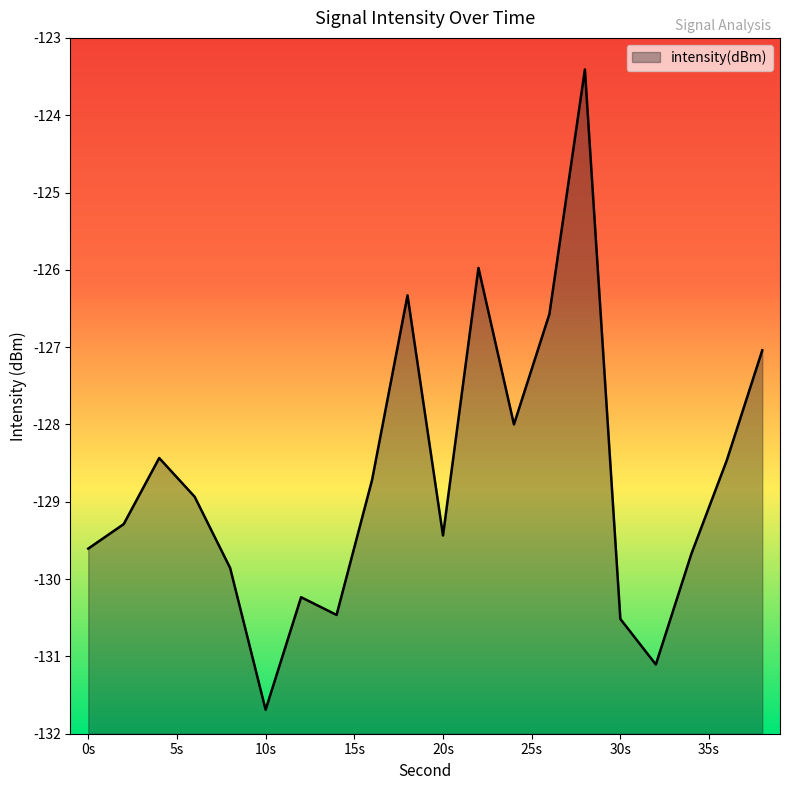

How many data points does each series have?

20